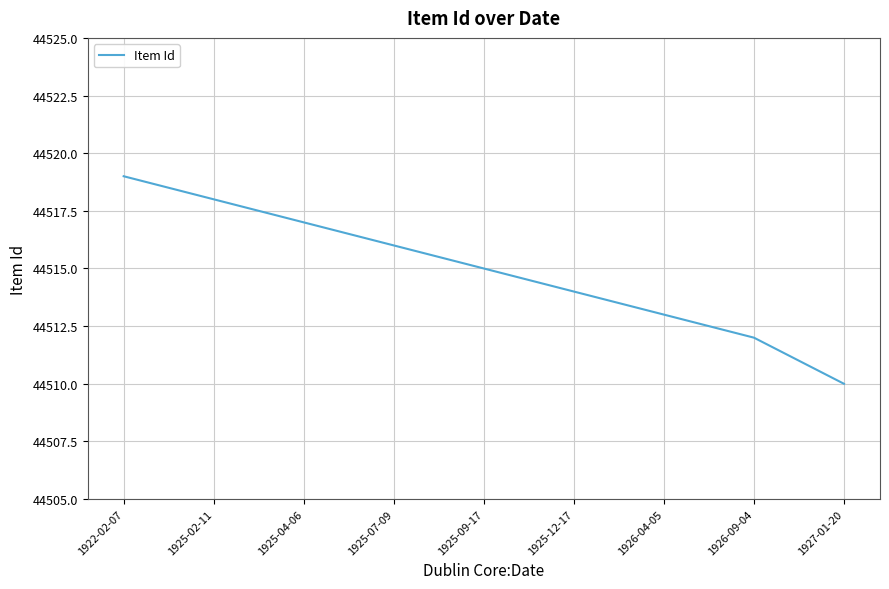

What is the difference between the maximum and minimum values?

9